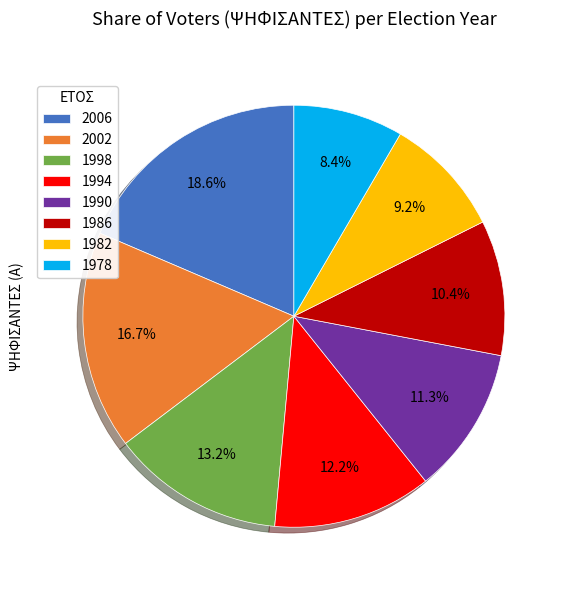

Which slice is the largest?

2006